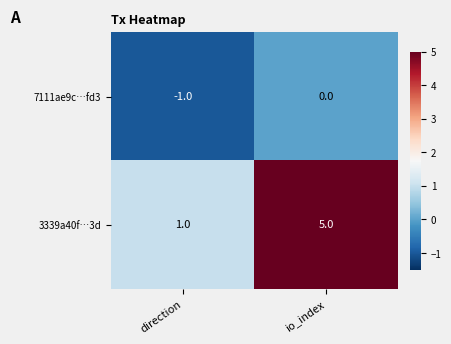

Reading left to right, transcribe all the data shown in this chart.

7111ae9c…fd3: -1	0
3339a40f…3d: 1	5